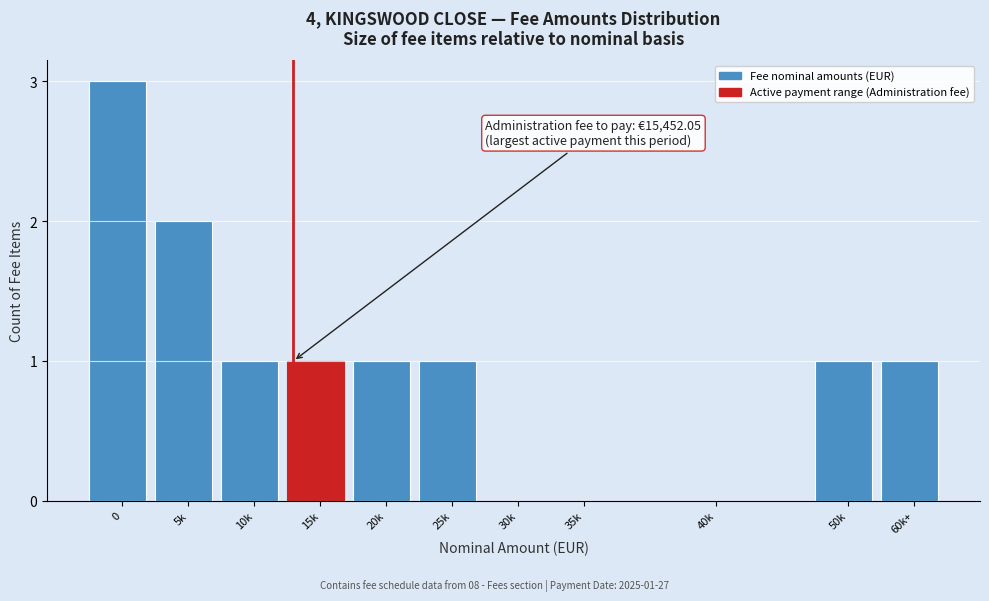

Reading right to left, list all the values displayed in this chart.

60k+=1	50k=1	40k=0	35k=0	30k=0	25k=1	20k=1	15k=1	10k=1	5k=2	0=3